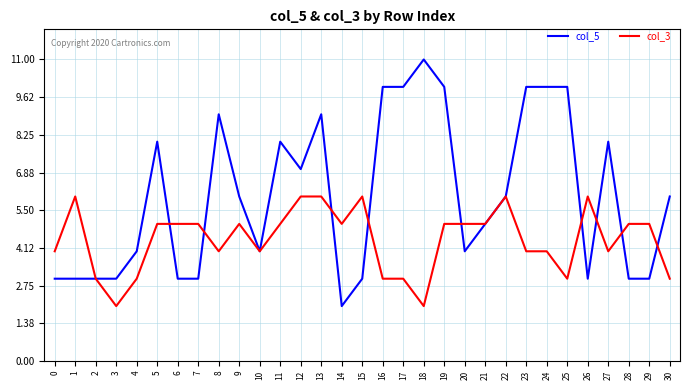

The value of col_5 at 17 is 16. True or false?

False